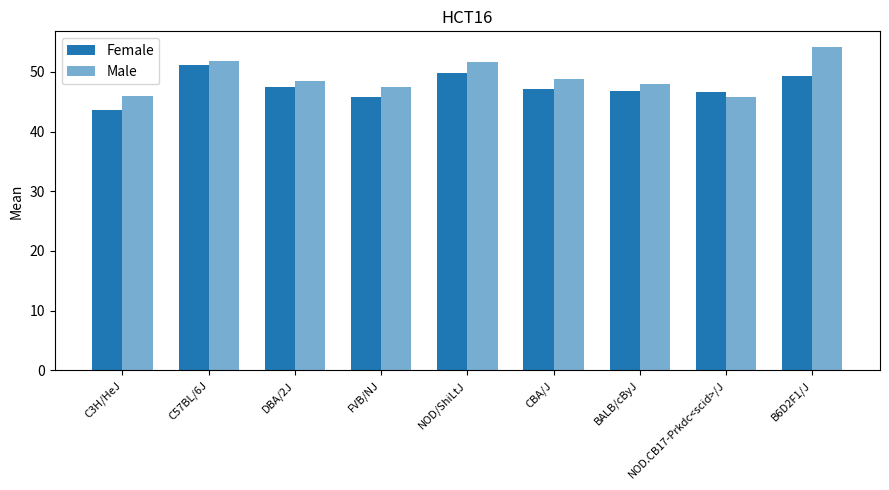

What is the label of the 2nd bar from the left?

C57BL/6J